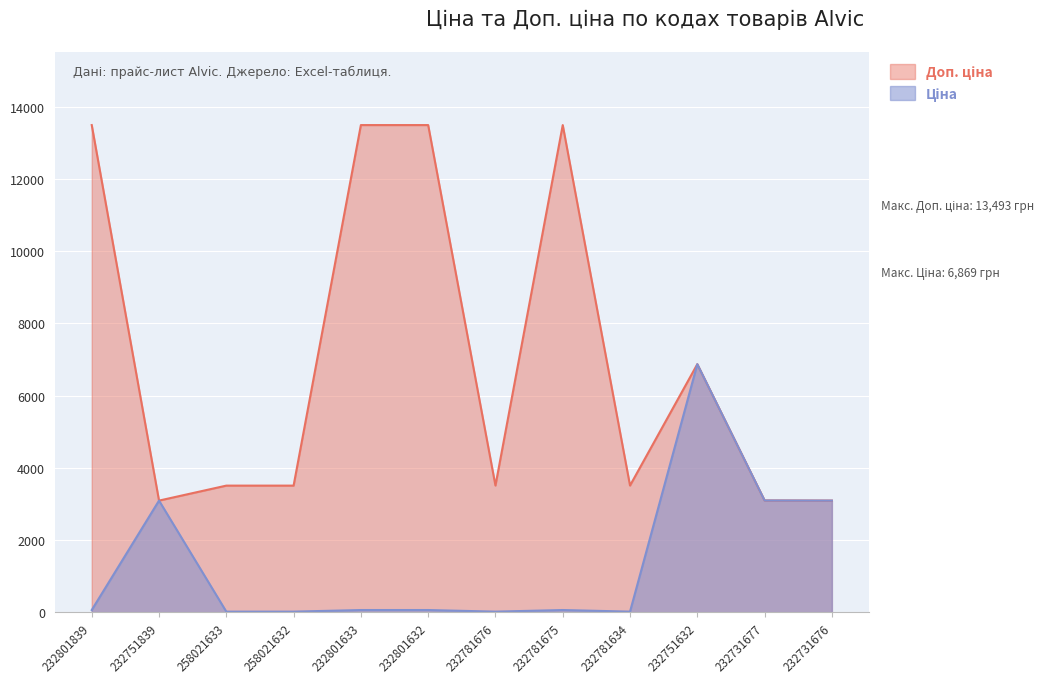

How many distinct data groups are displayed?

2